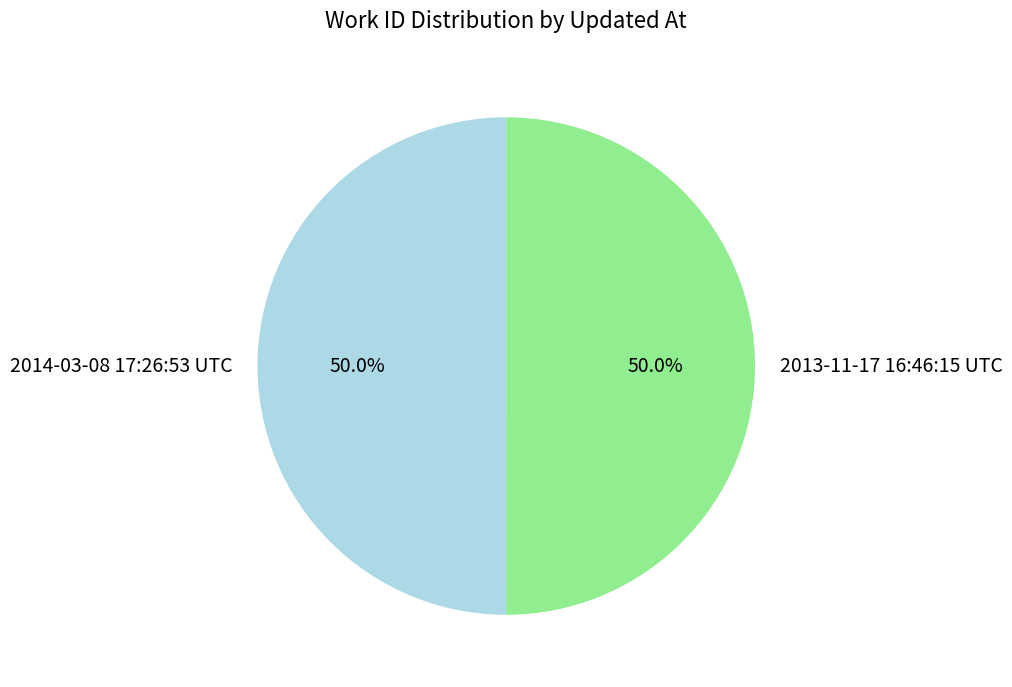

Is it true that 2014-03-08 17:26:53 UTC is 50% of the pie?

True